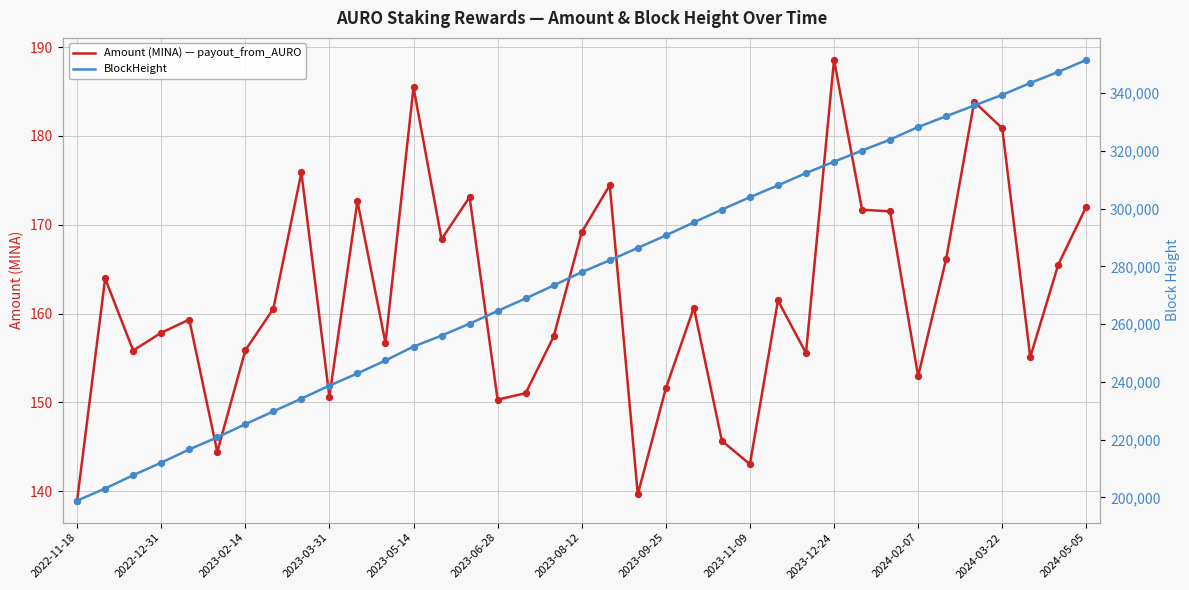

What are all the series names shown in the legend?

Amount (MINA) — payout_from_AURO, BlockHeight